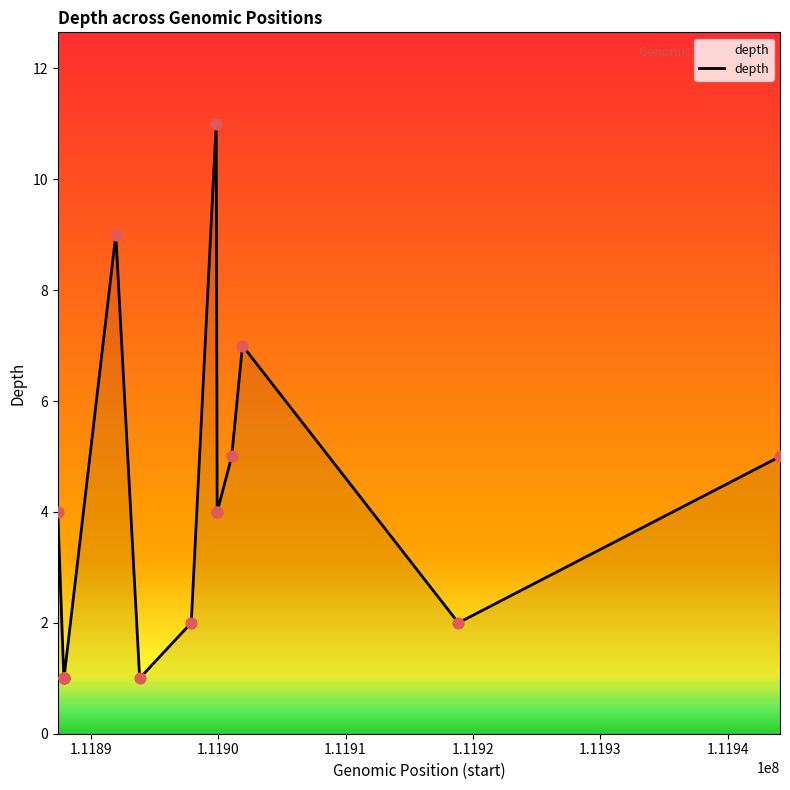

What is the difference between the maximum and minimum values?

10